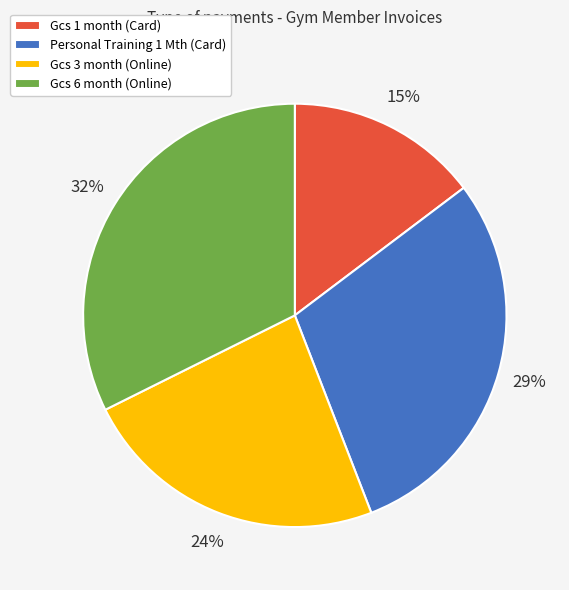

To the nearest percent, what is the combined percentage of Personal Training 1 Mth (Card) and Gcs 3 month (Online)?

53%